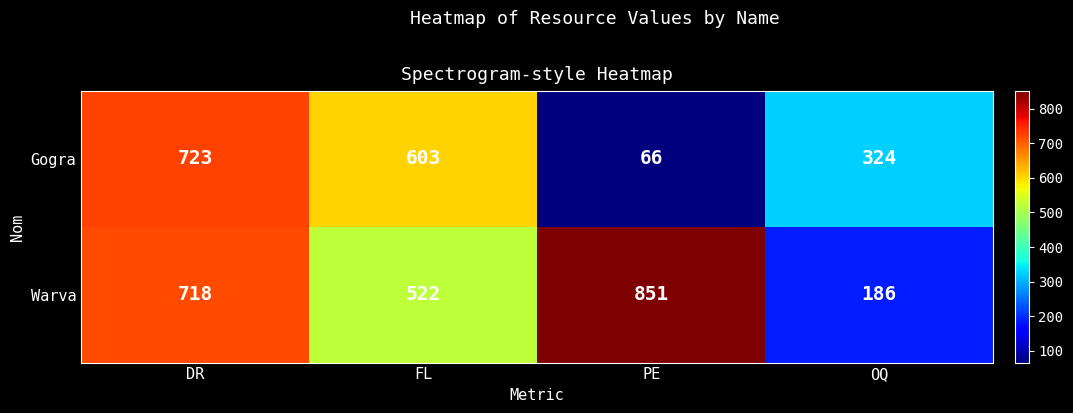

What is the smallest value displayed?

66